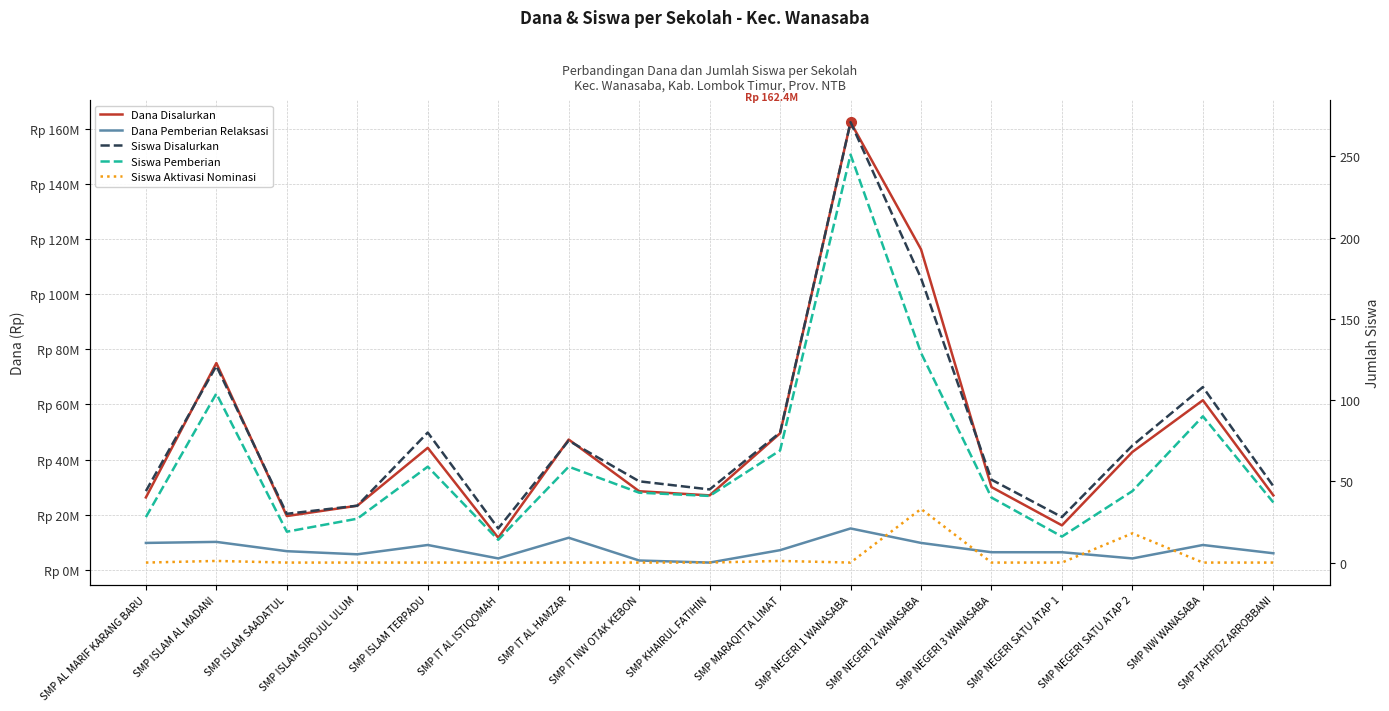

At which label does Siswa Pemberian first exceed 43?

SMP ISLAM AL MADANI